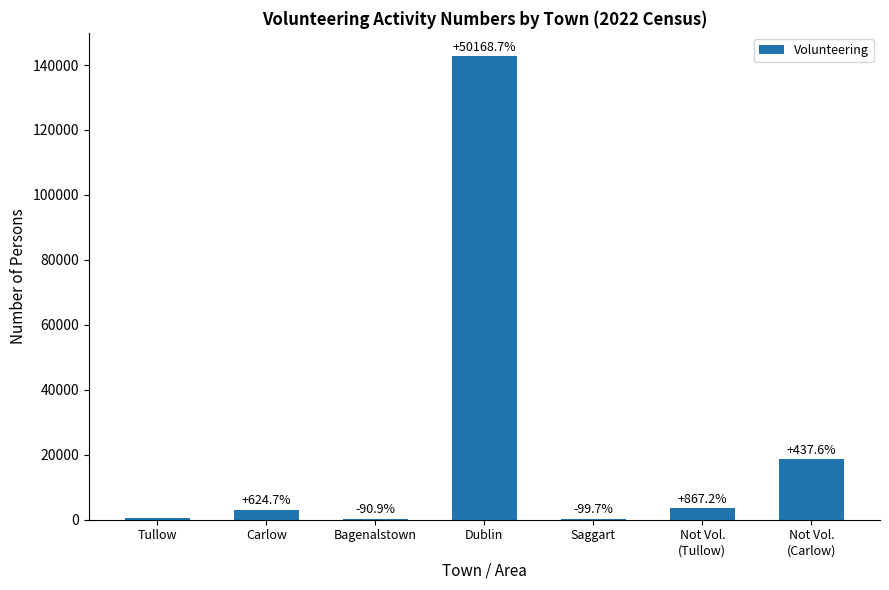

Rank the categories by value from lowest to highest.

Bagenalstown, Saggart, Tullow, Carlow, Not Vol.
(Tullow), Not Vol.
(Carlow), Dublin